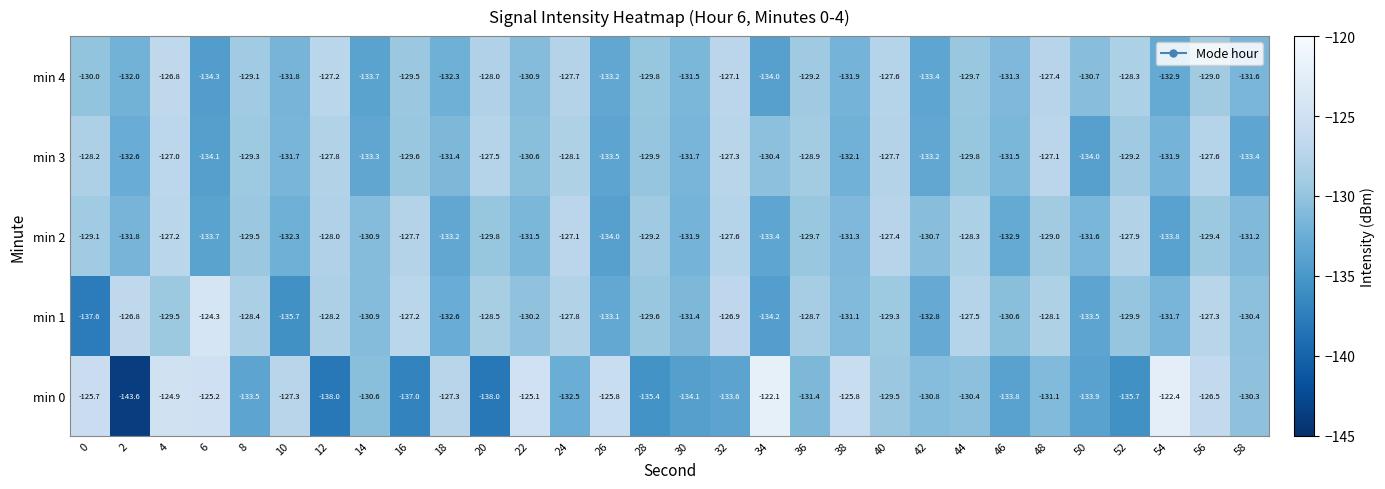

Is it true that min 0 equals -134.1 at 30?

True